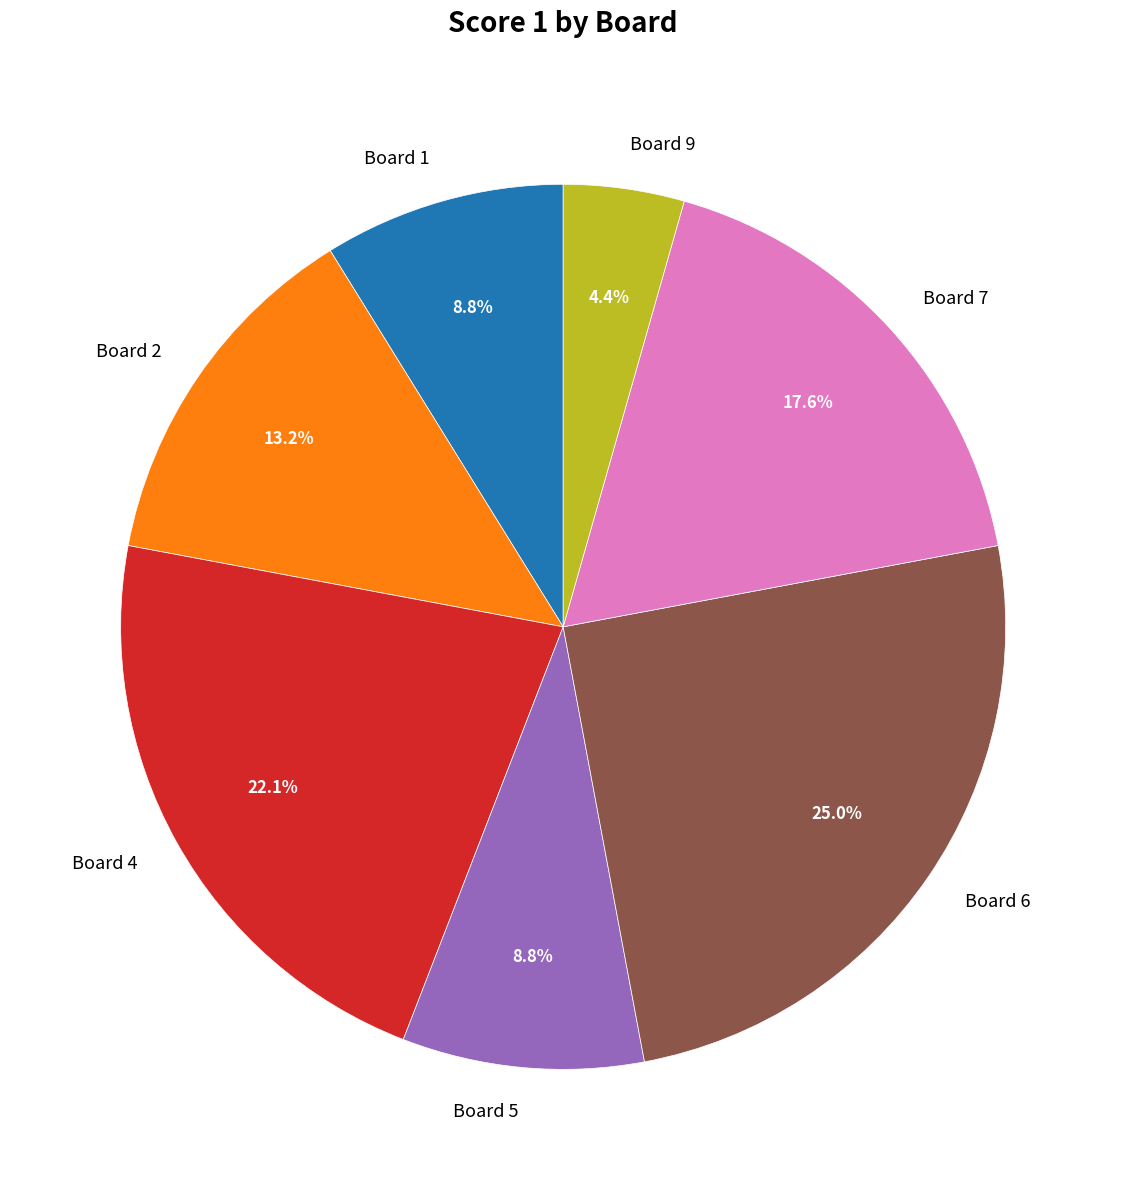

Which has a higher value, Board 2 or Board 7?

Board 7